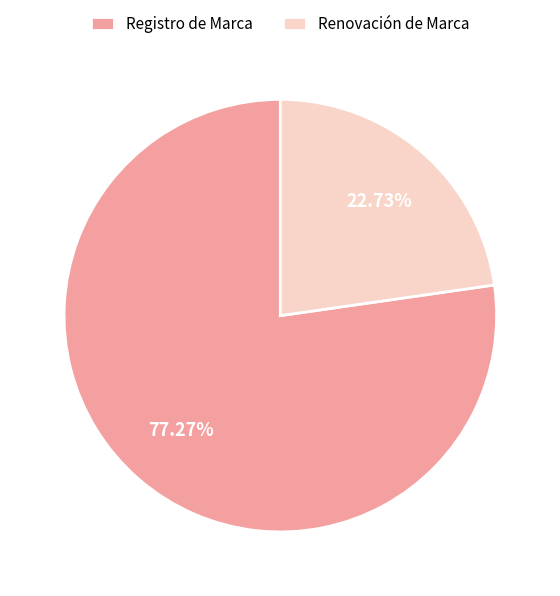

How many segments does this pie chart have?

2